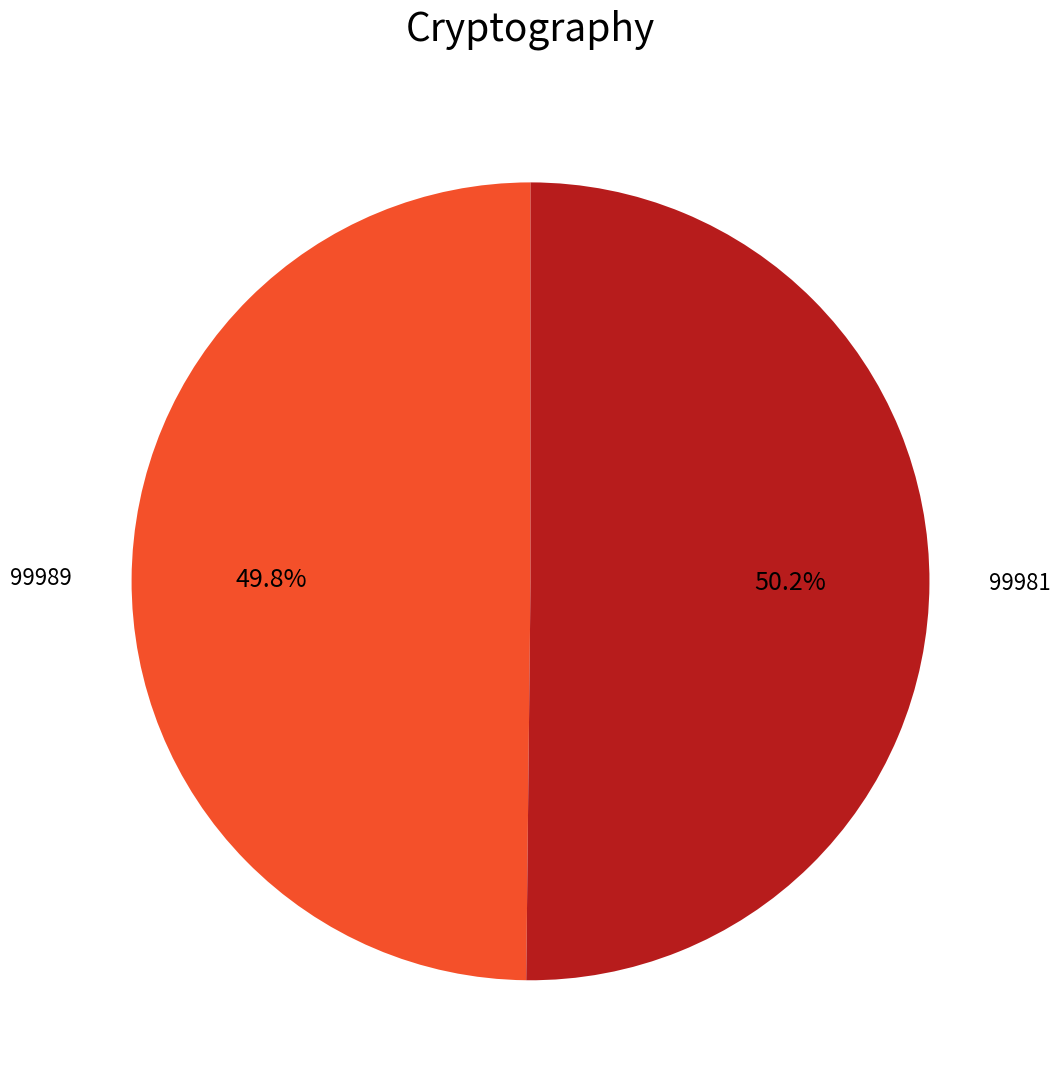

To the nearest percent, what is the difference between the largest and smallest slice percentages?

0%